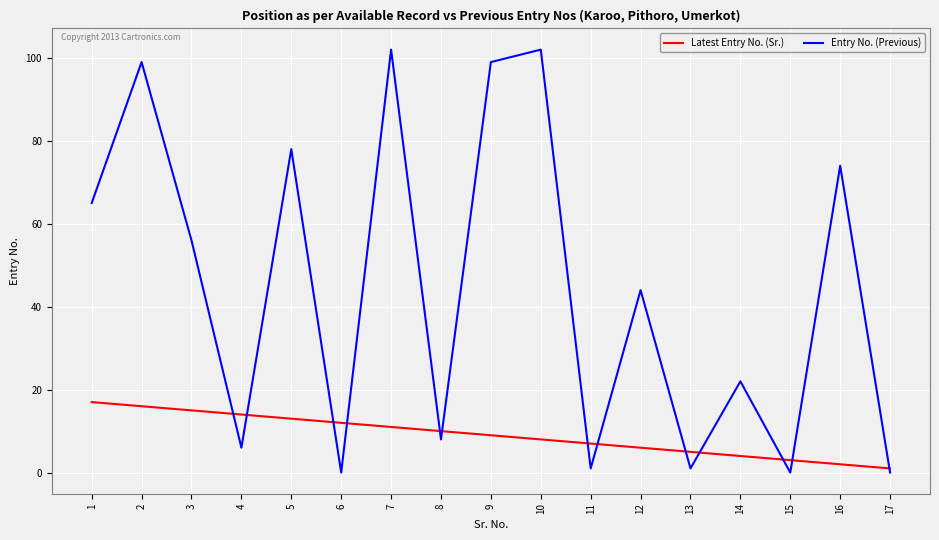

The value of Entry No. (Previous) at 2 is 99. True or false?

True